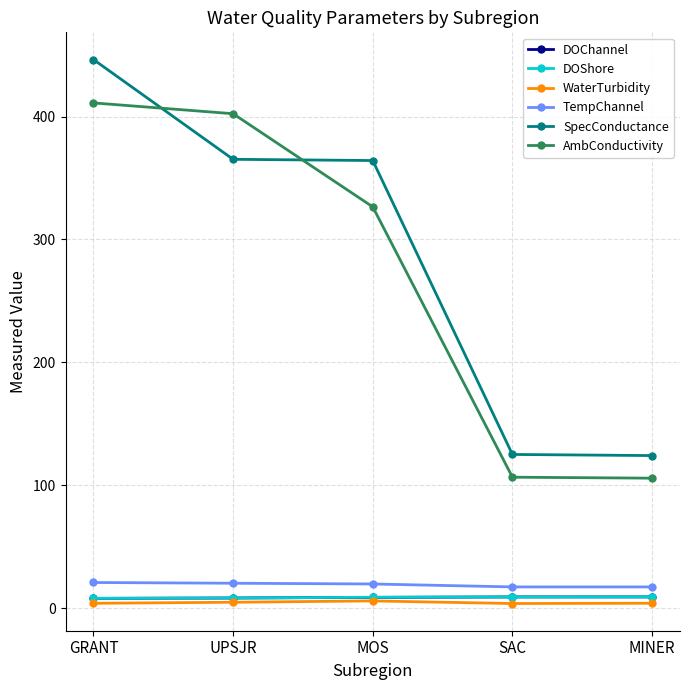

Which label corresponds to the largest value in the chart?

GRANT